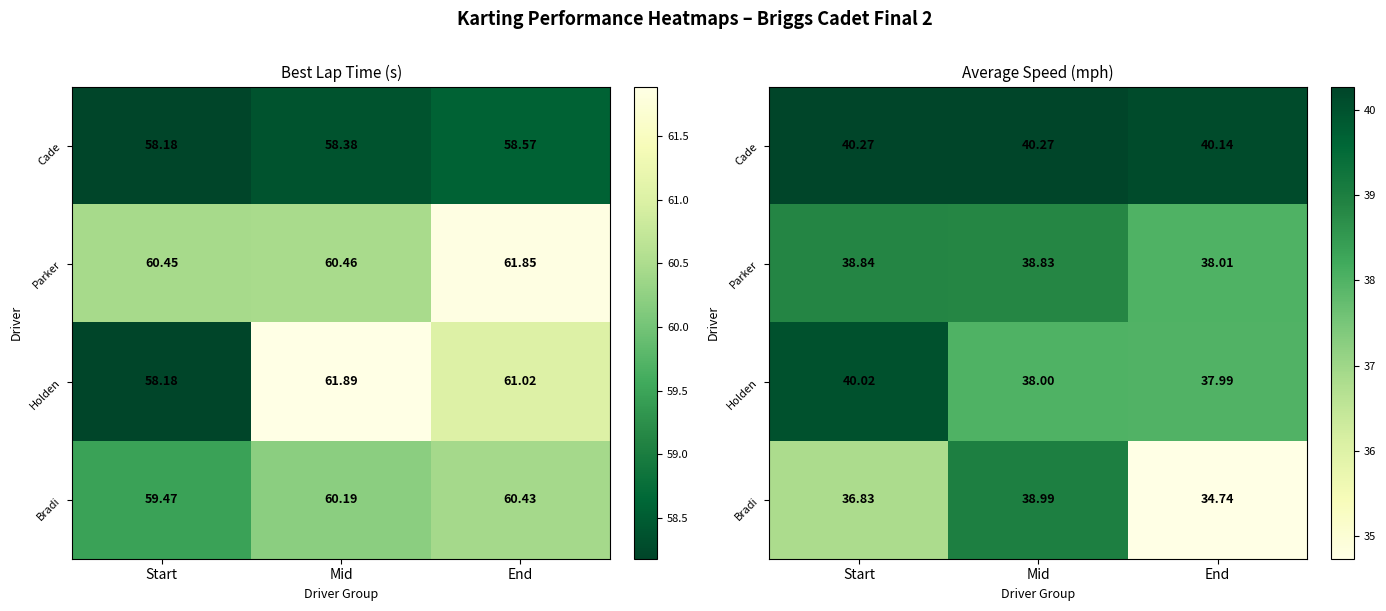

The value of Parker at End is 38.0. True or false?

True